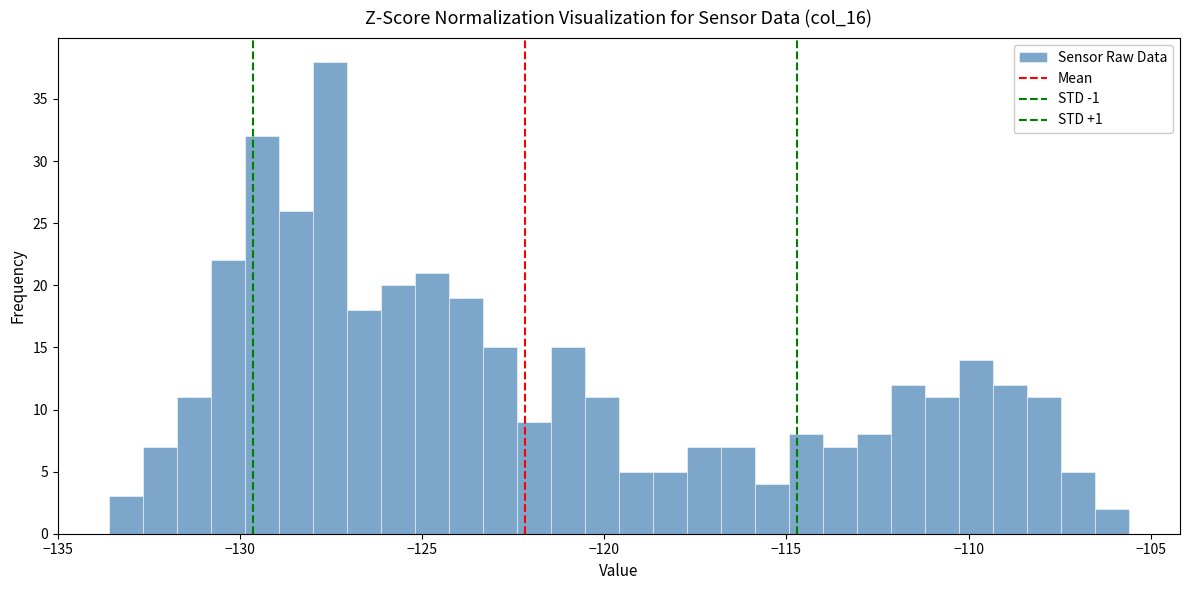

Read against the x-axis, roughly where is the centre of the tallest bar?

-127.5